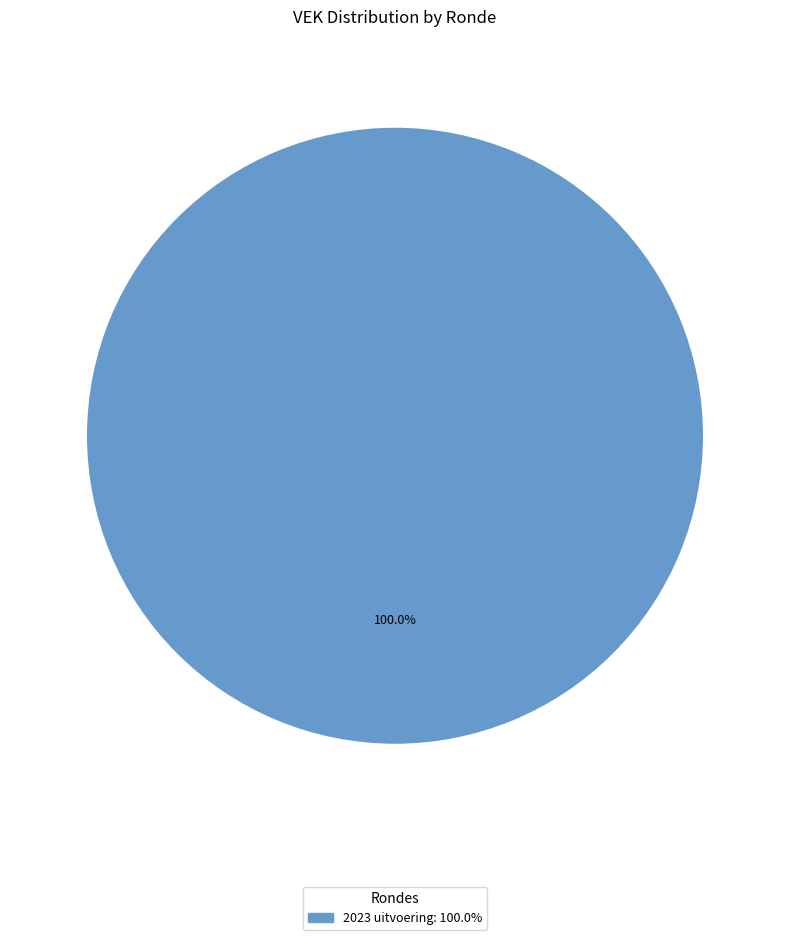

Does any single category account for the majority?

Yes